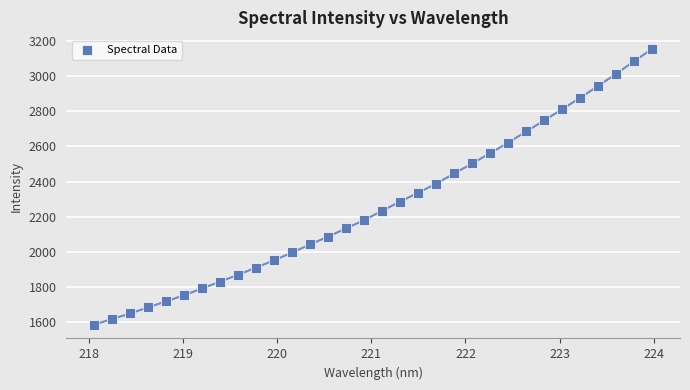

What is the range of X values (max minus min)?

5.9